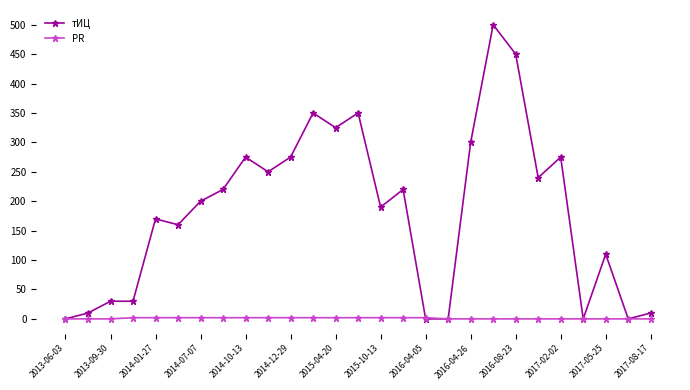

Does the chart display data point markers on the line(s)?

Yes